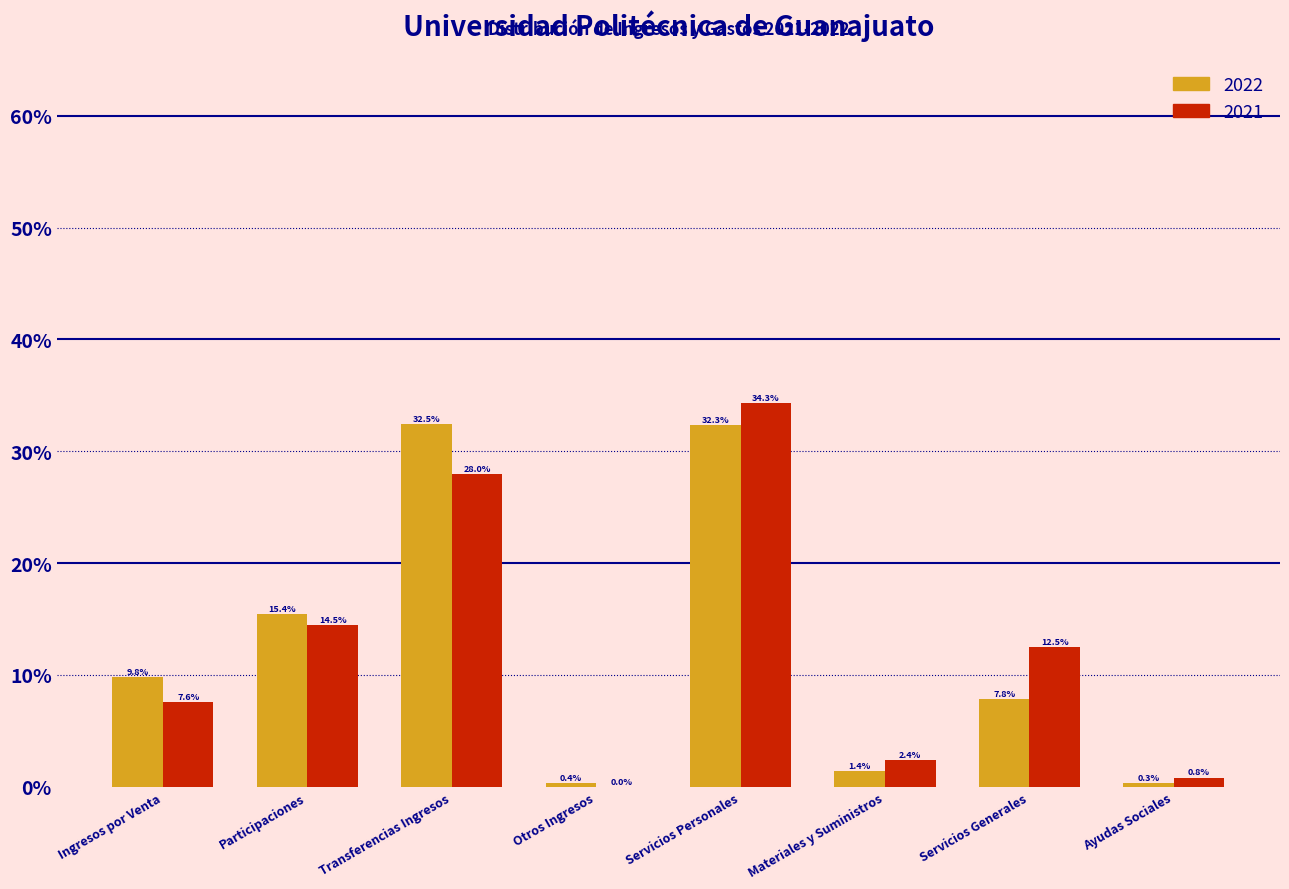

What is the greatest value displayed?

34.3